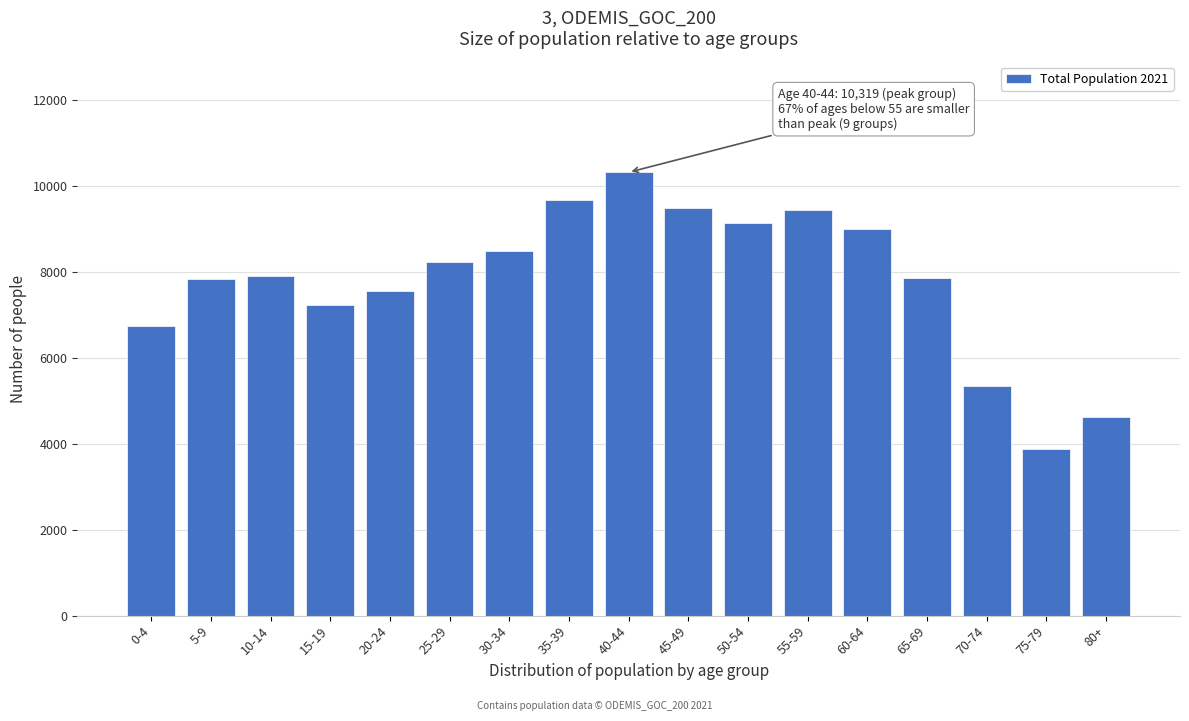

What is the difference between the maximum and second lowest values?

5707